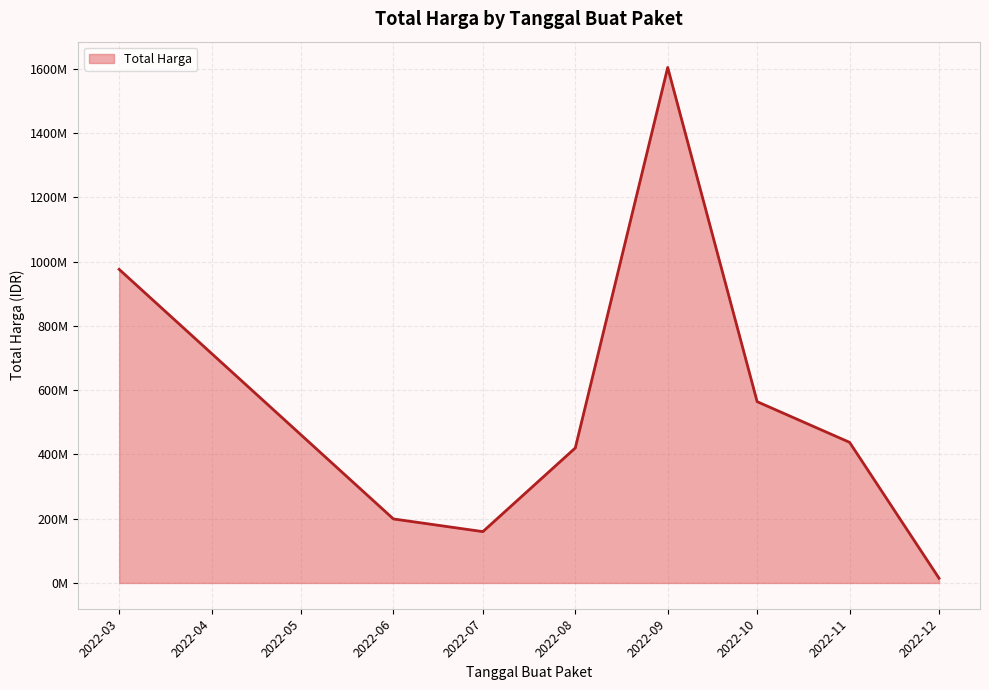

What is the smallest value displayed?

2395750